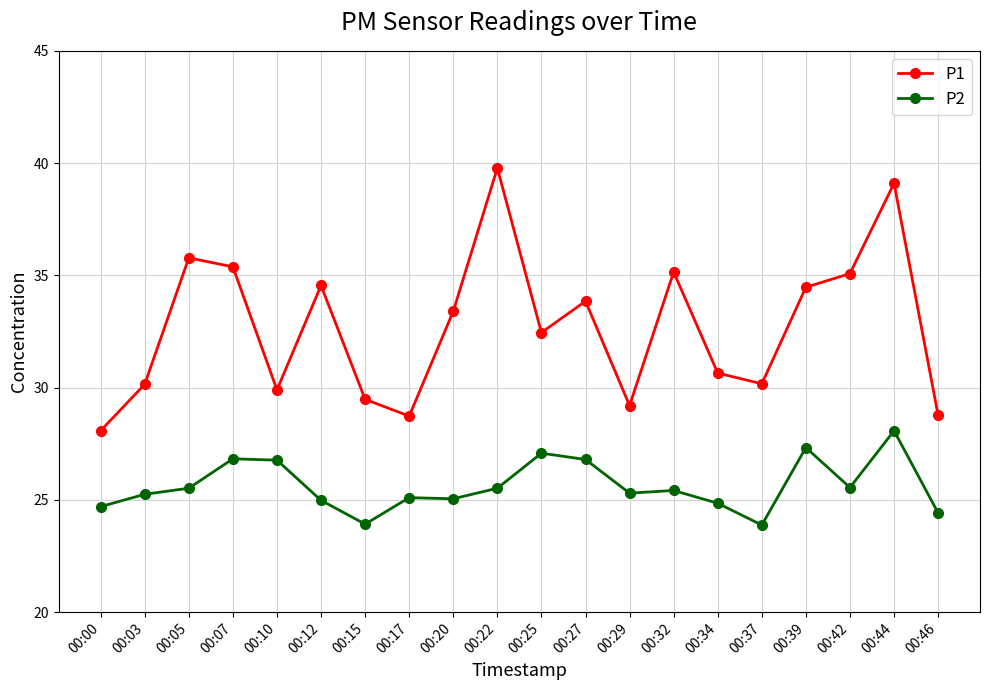

What is the value of the P1 point at the 19th from the left?

39.1